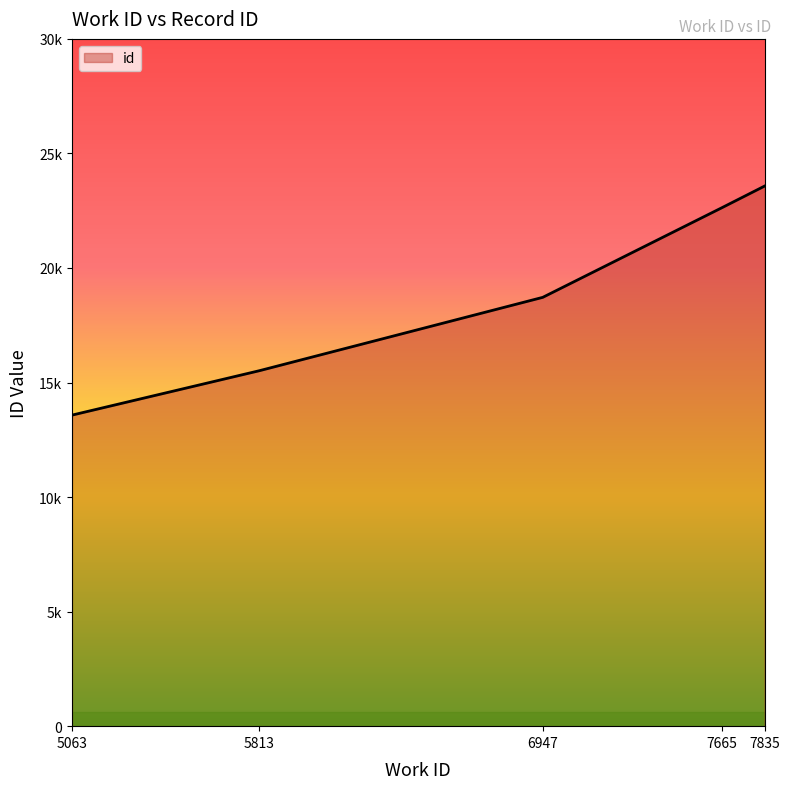

Does the chart have visible grid lines?

No